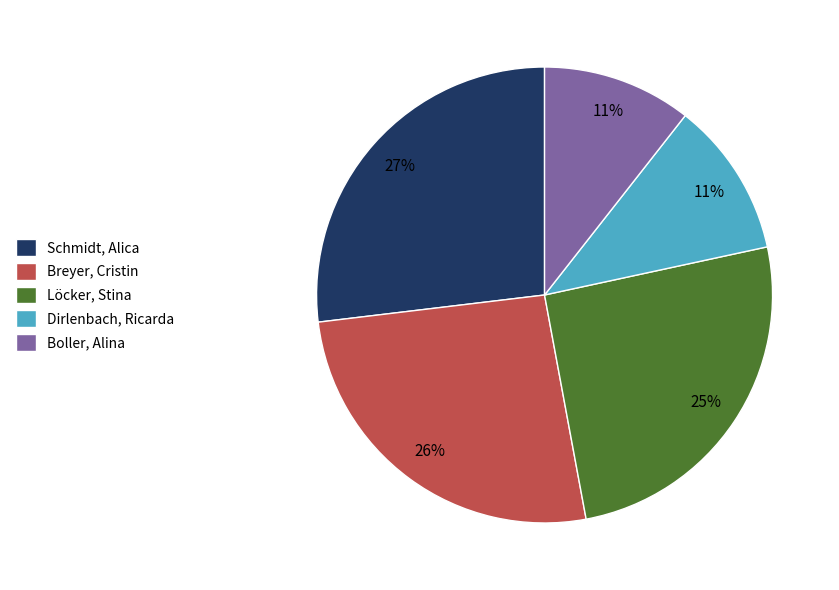

How many slices are in this pie chart?

5